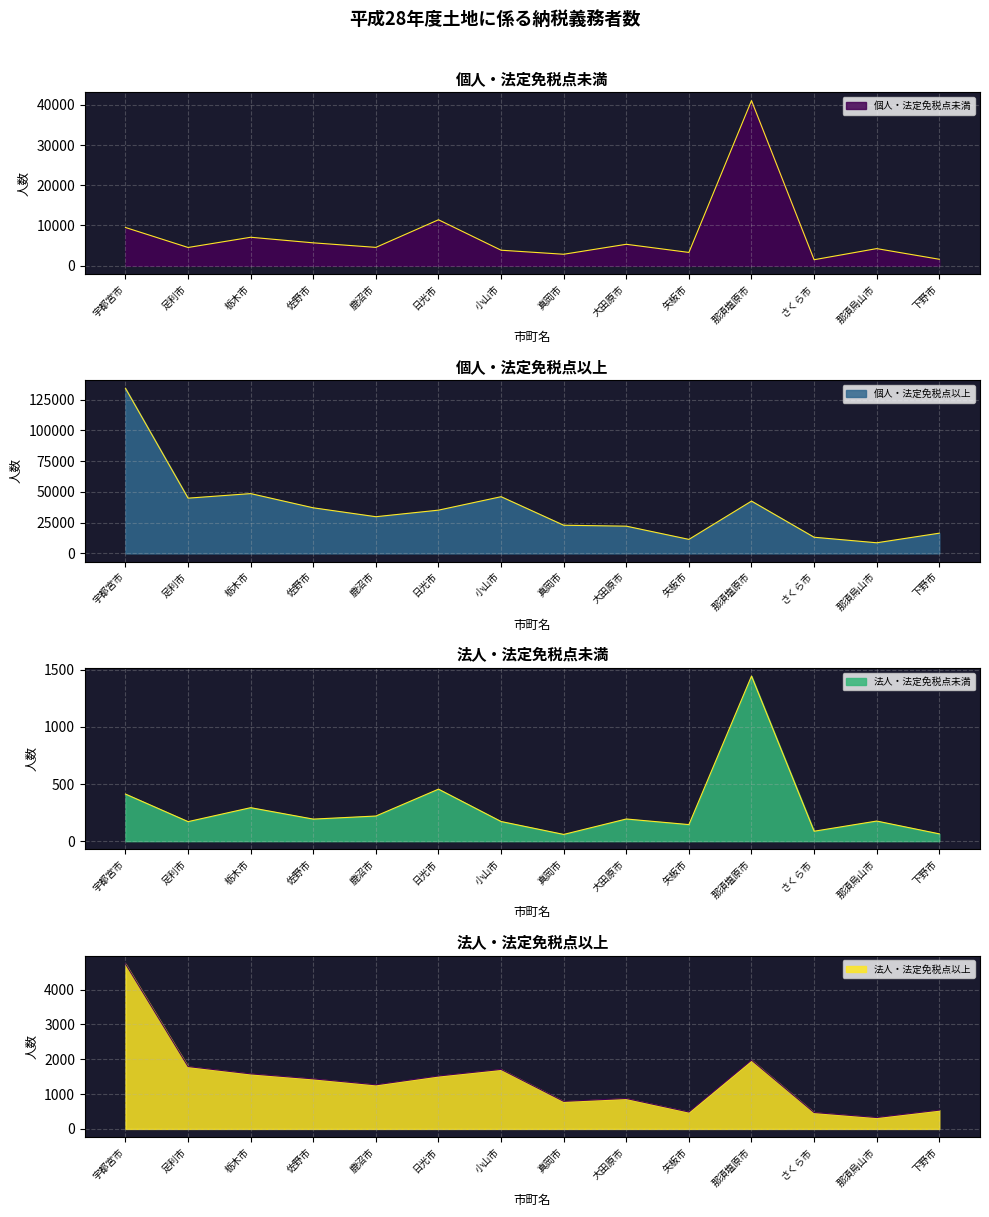

Which category has the highest value across all series?

宇都宮市